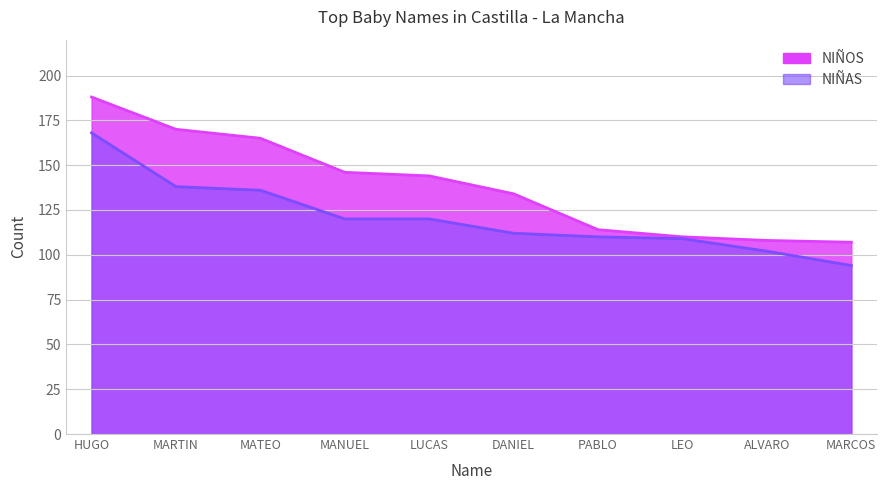

True or false: NIÑOS and NIÑAS intersect in this chart.

False